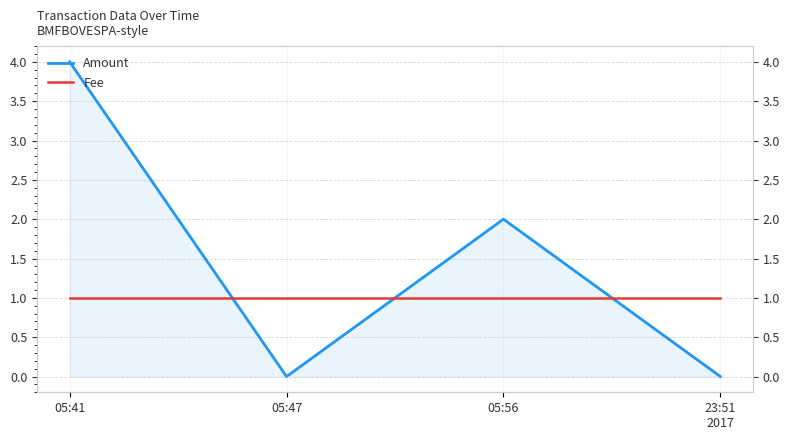

Count the number of data series in this chart.

2